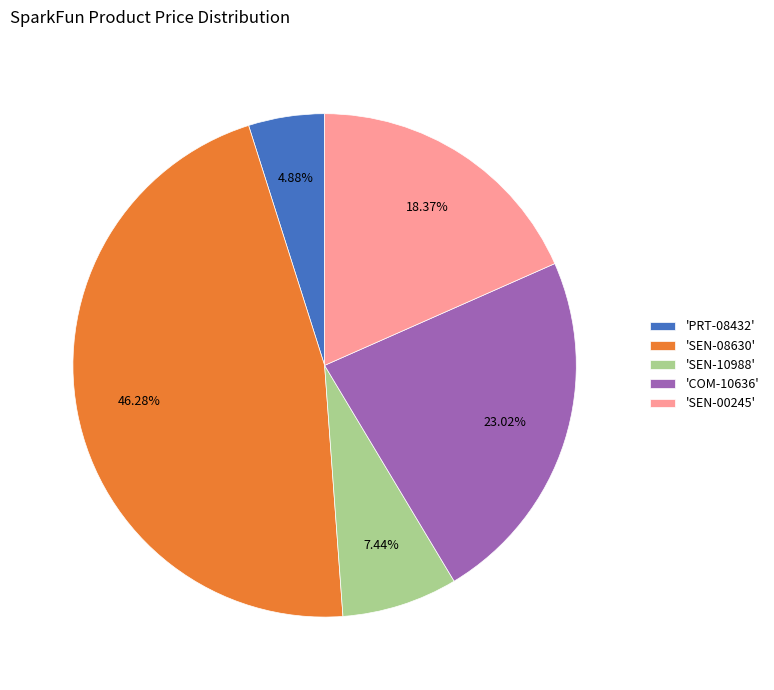

How many segments does this pie chart have?

5